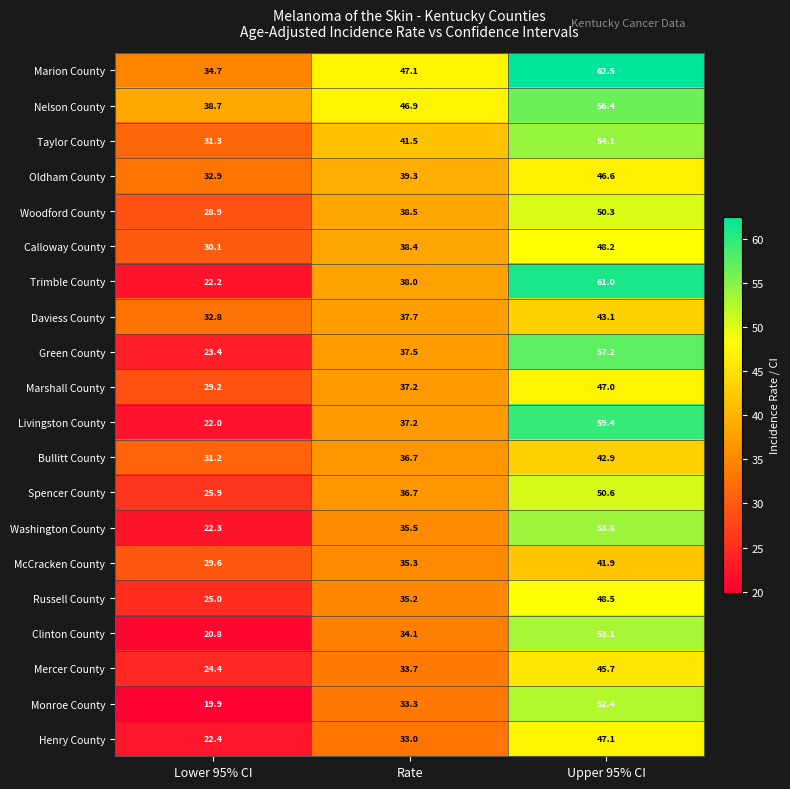

Where does the Marshall County series first go above 37?

Rate